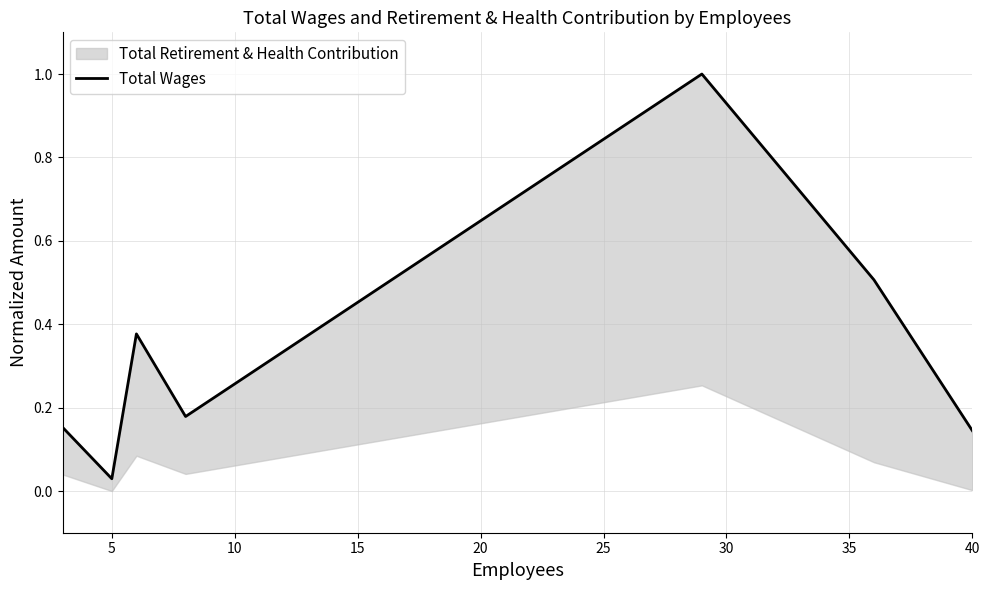

True or false: there are more than 2 points higher than both neighbors.

False